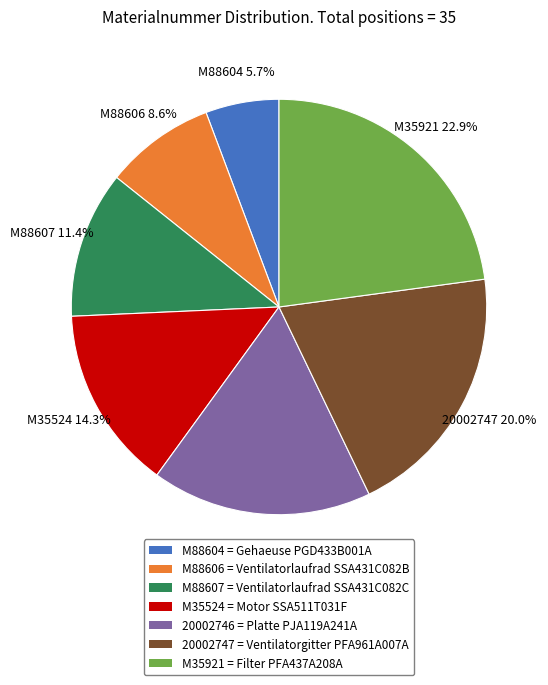

To the nearest percent, what is the difference between the largest and smallest slice percentages?

17%